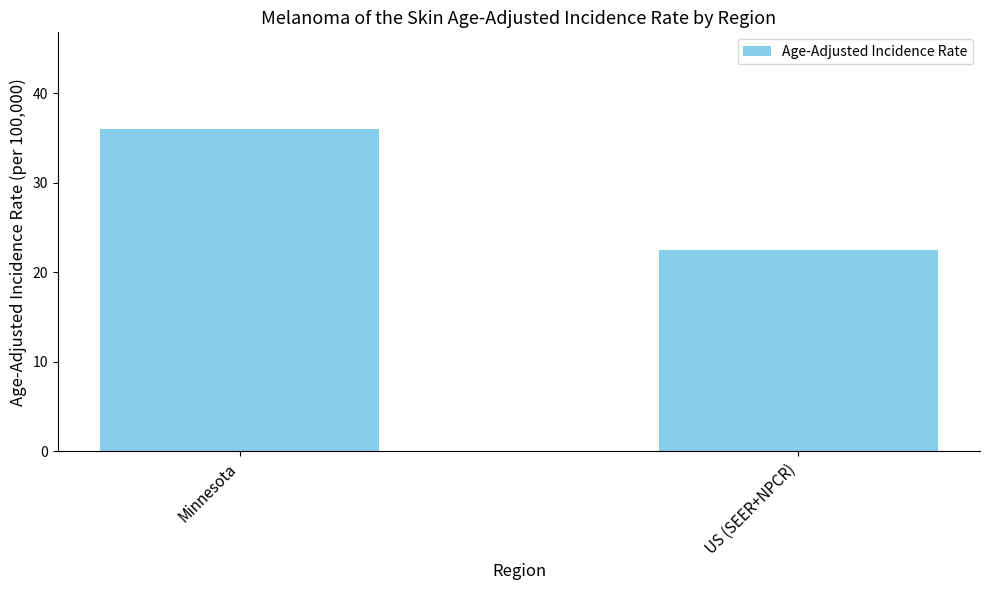

Reading left to right, transcribe all the data shown in this chart.

Minnesota=36.0	US (SEER+NPCR)=22.5